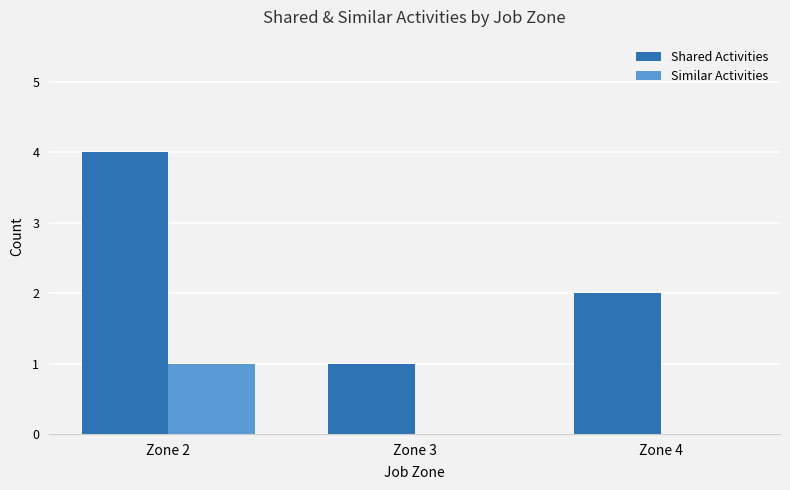

Which series changed the most between Zone 2 and Zone 4?

Shared Activities